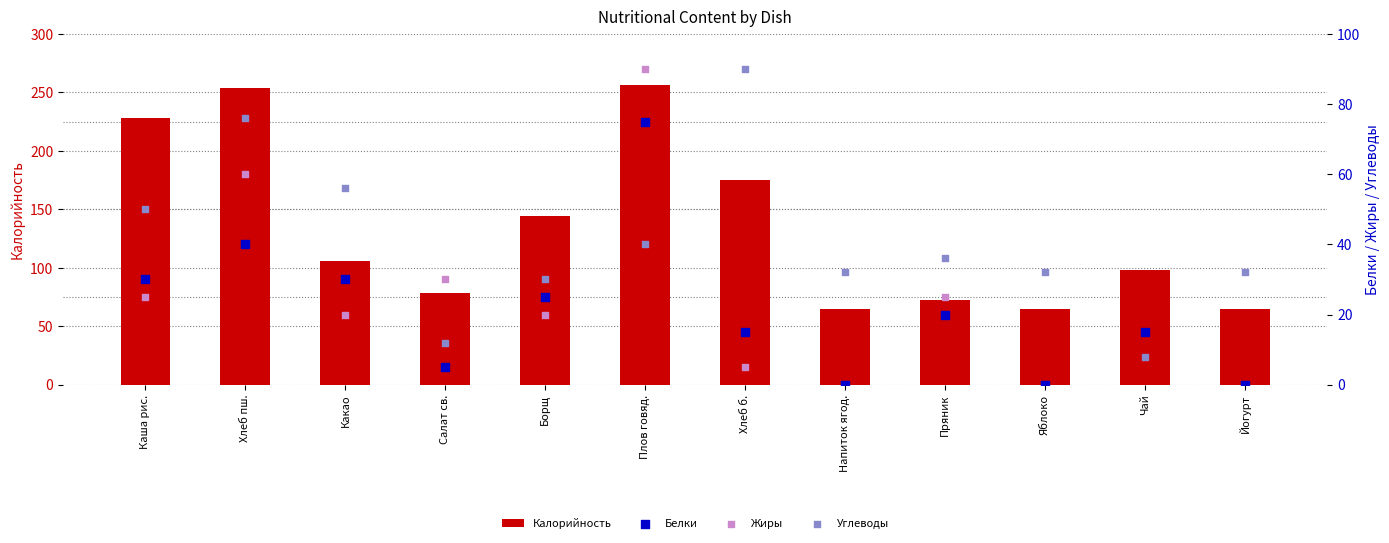

What is the total value across all series at Пряник?

153.0